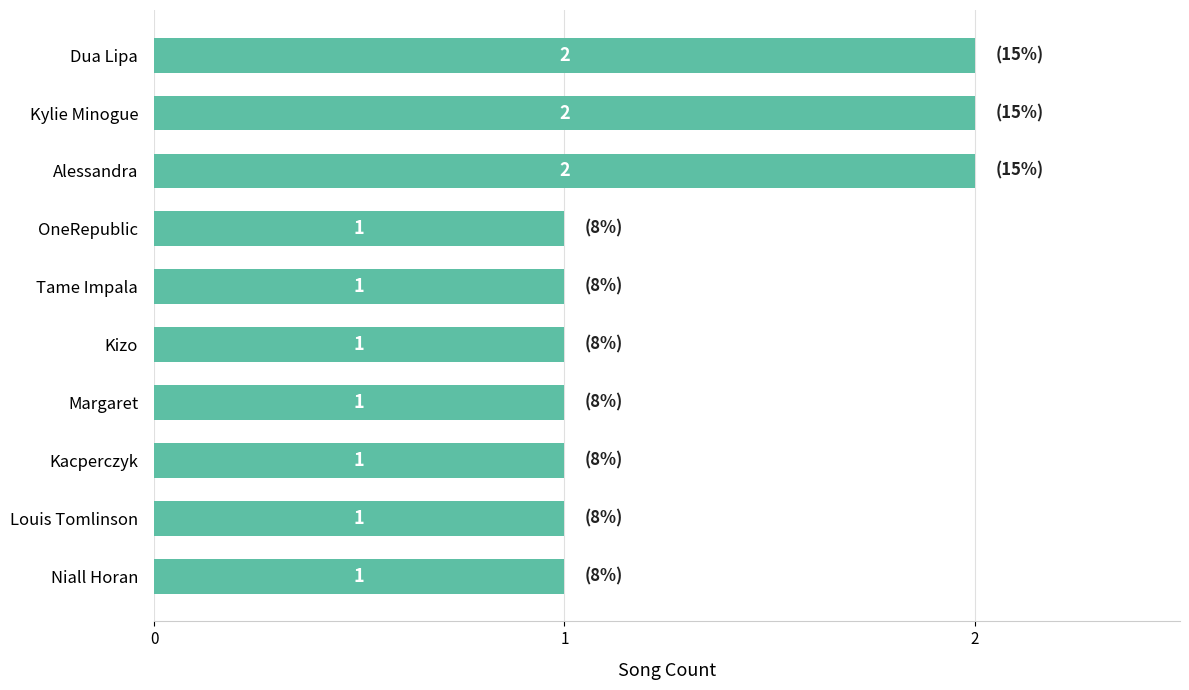

Count the values in the range 1 to 2.

10